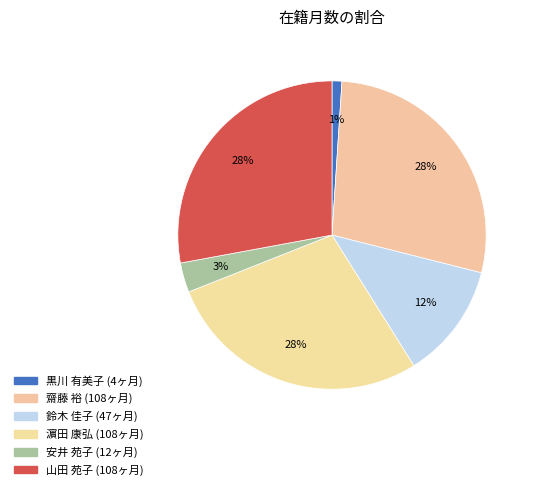

How much of the chart is everything except 齋藤 裕?

72.1%